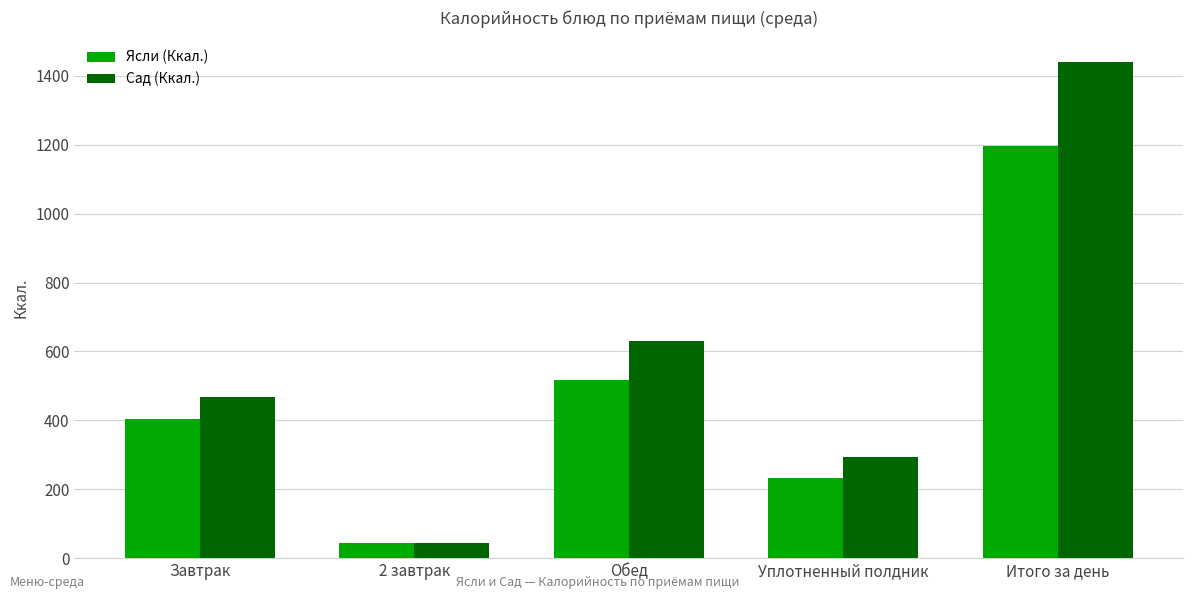

Reading left to right, list all the values displayed in this chart.

Ясли (Ккал.): 403	44	516	232	1195
Сад (Ккал.): 469	44	631	295	1439